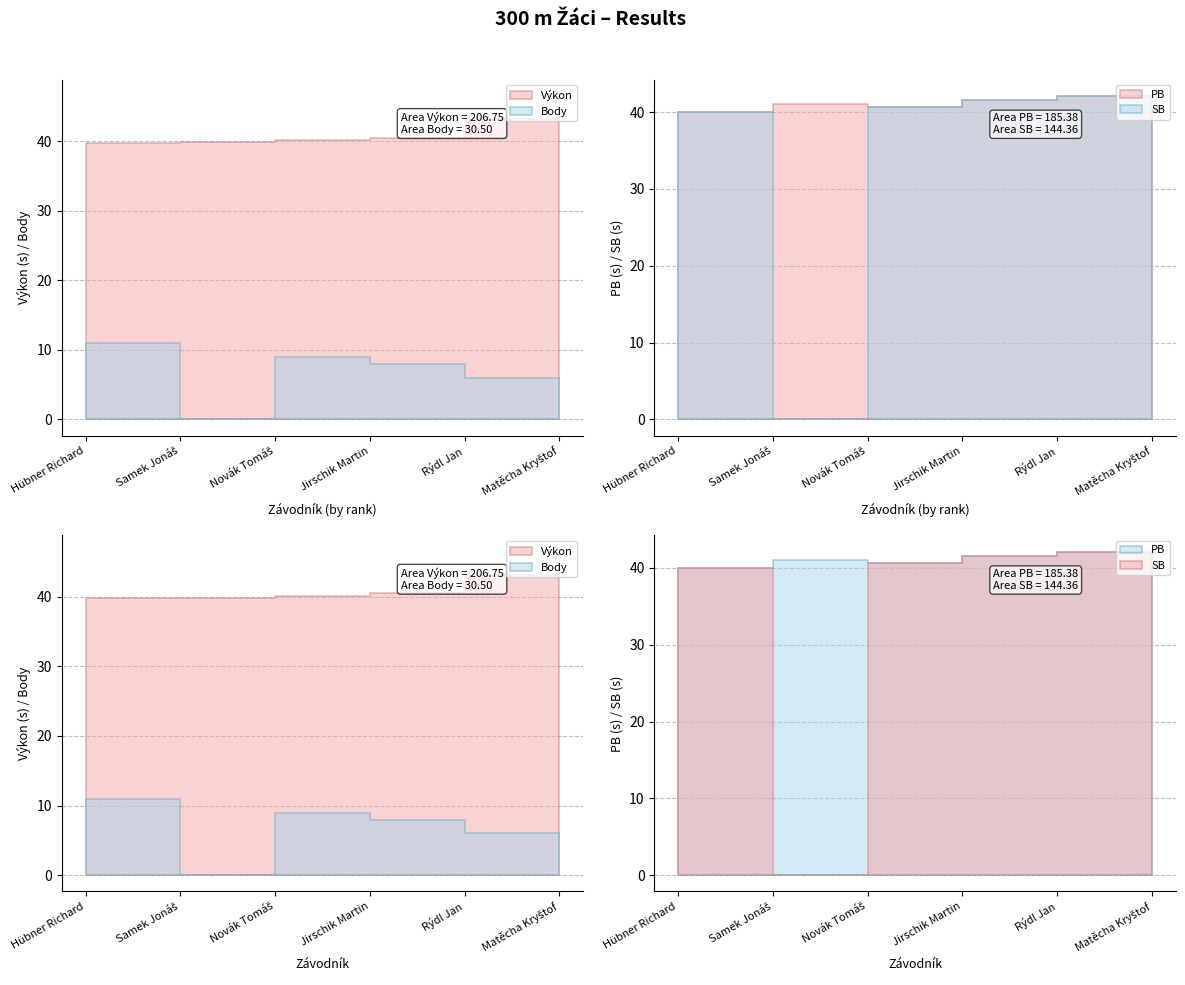

True or false: Body and Výkon cross at least once.

False